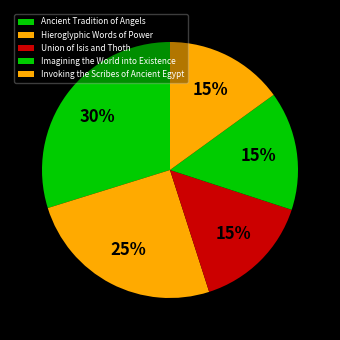

To the nearest percent, what percentage of the pie is Imagining the World into Existence?

15%